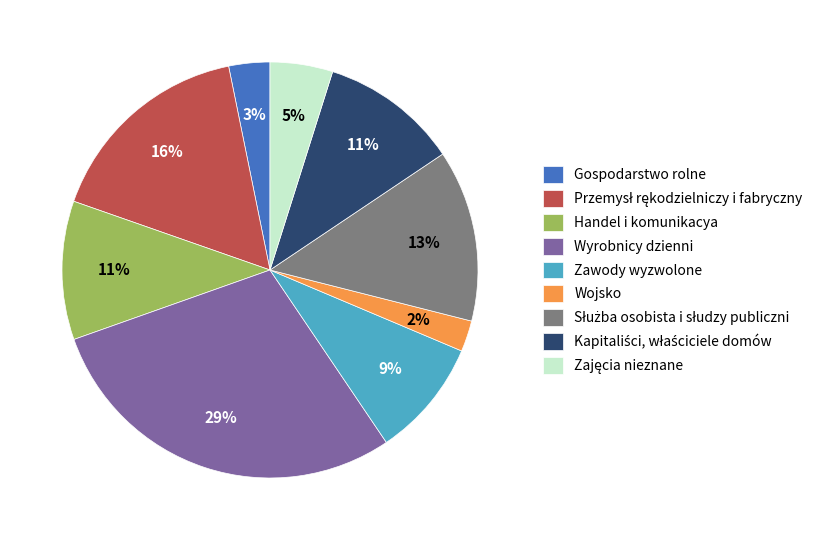

Count the number of slices in the pie.

9